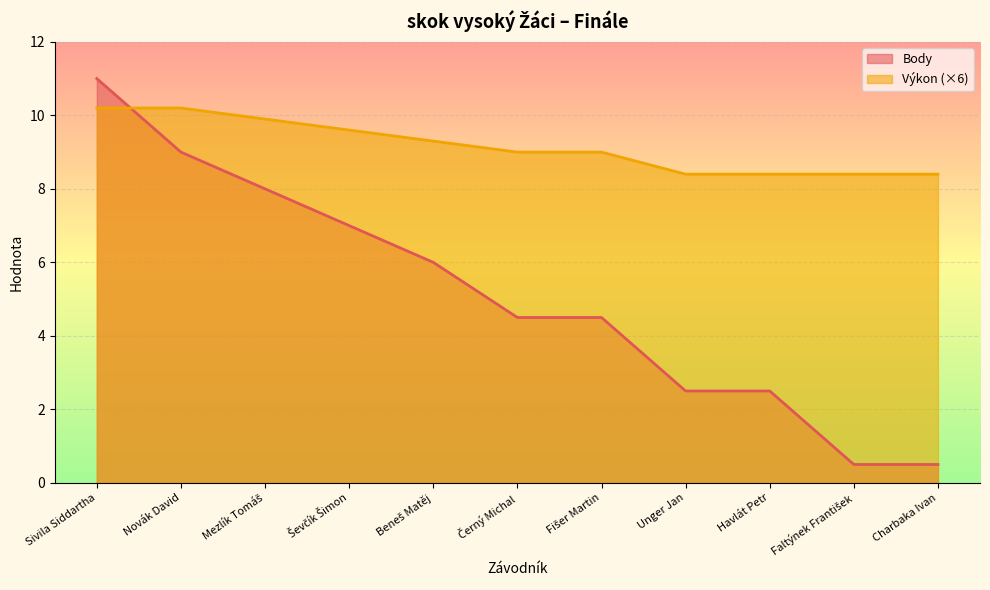

What is the label of the 2nd point from the right?

Faltýnek František